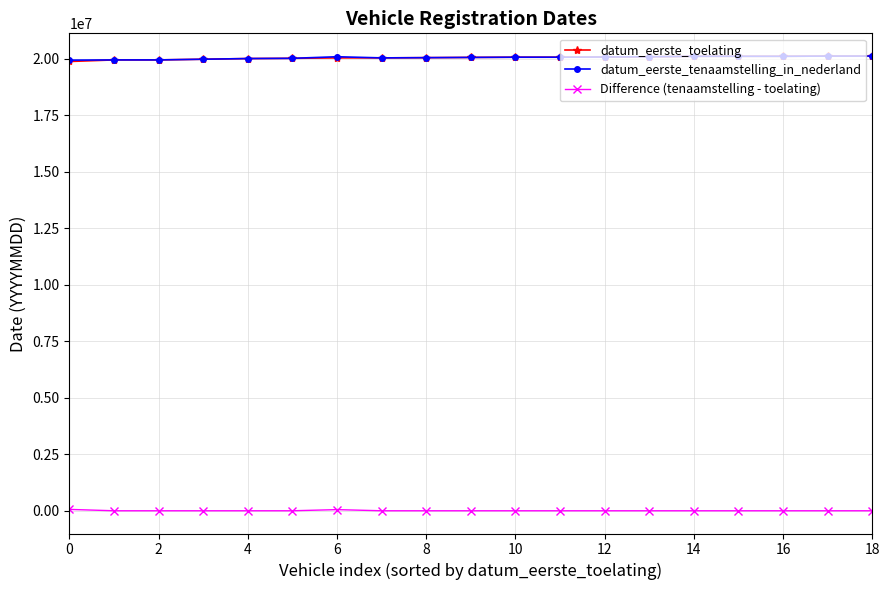

At how many categories does at least one series exceed 870078?

19